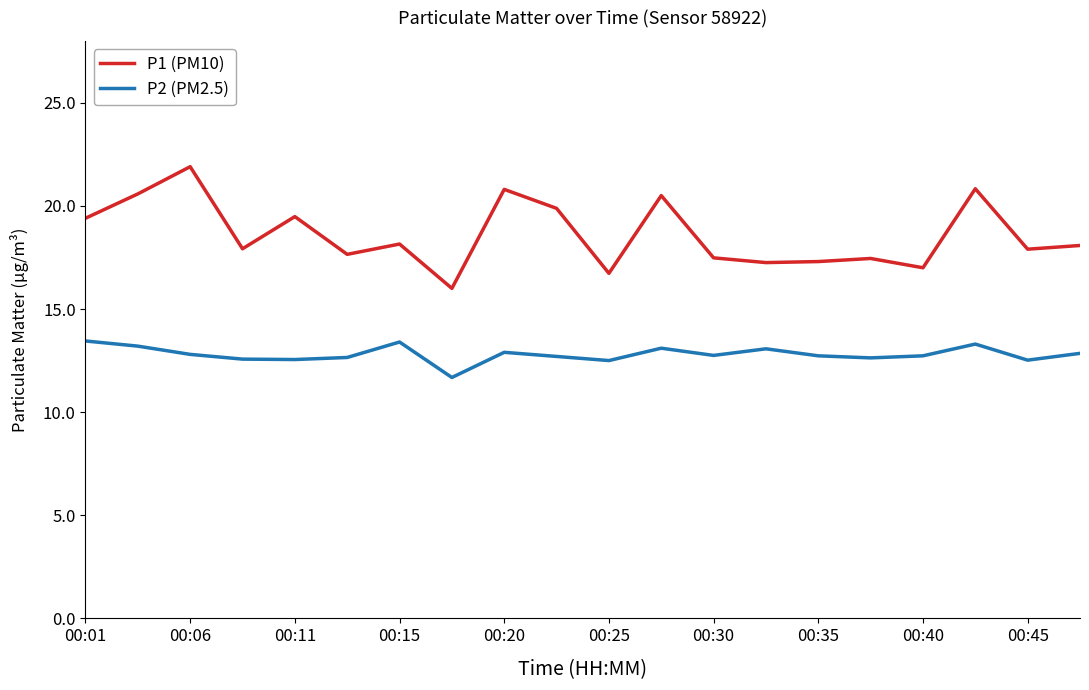

What is the sum of all P2 (PM2.5) values?

256.1